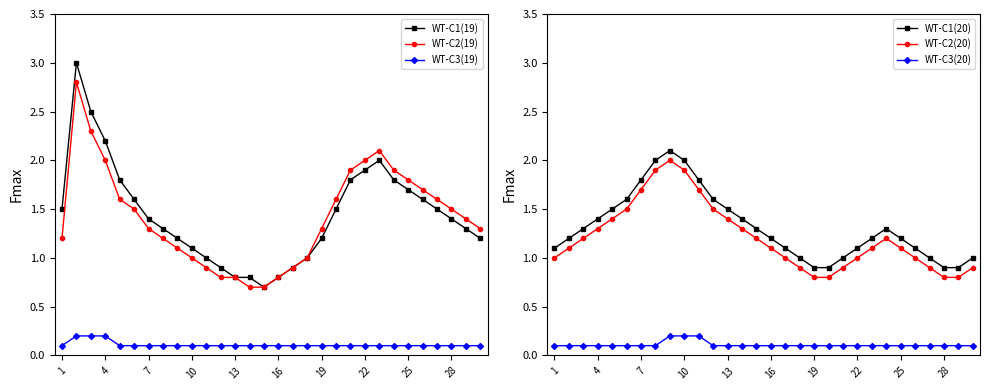

True or false: WT-C3(19) and WT-C2(19) intersect in this chart.

False